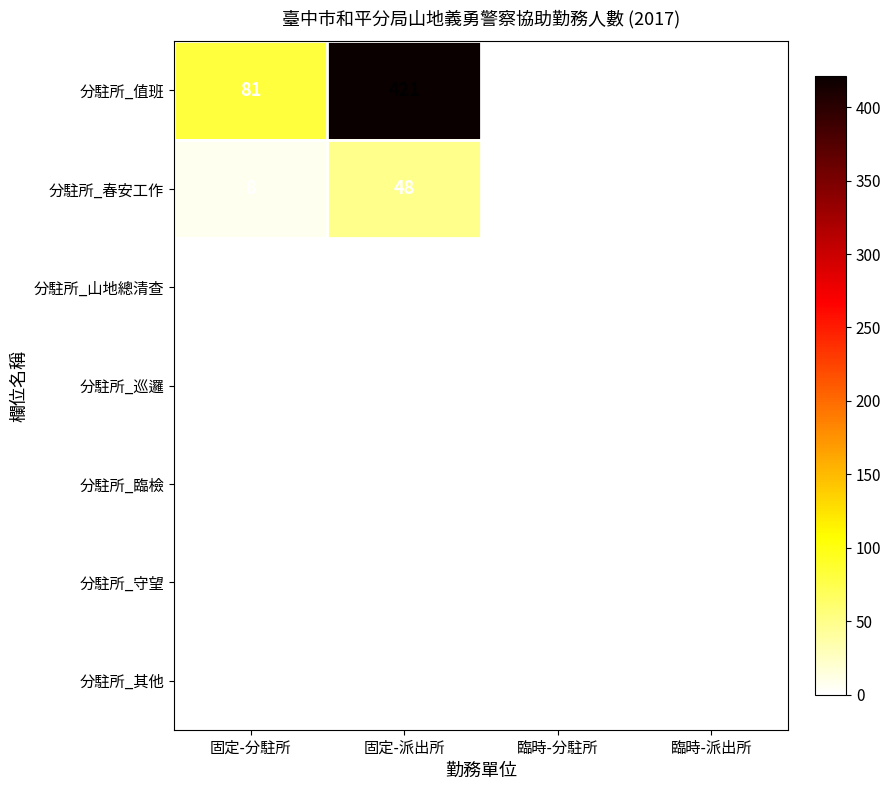

Where is 分駐所_值班 nearest to the value 210?

固定-分駐所